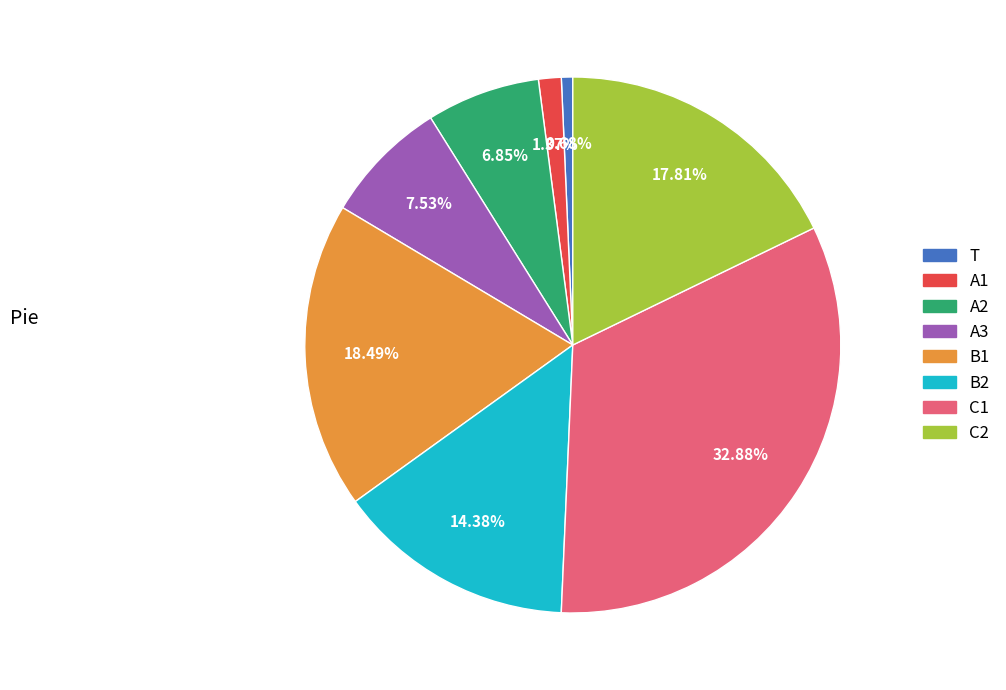

What percentage is the B1 slice, to the nearest percent?

18%